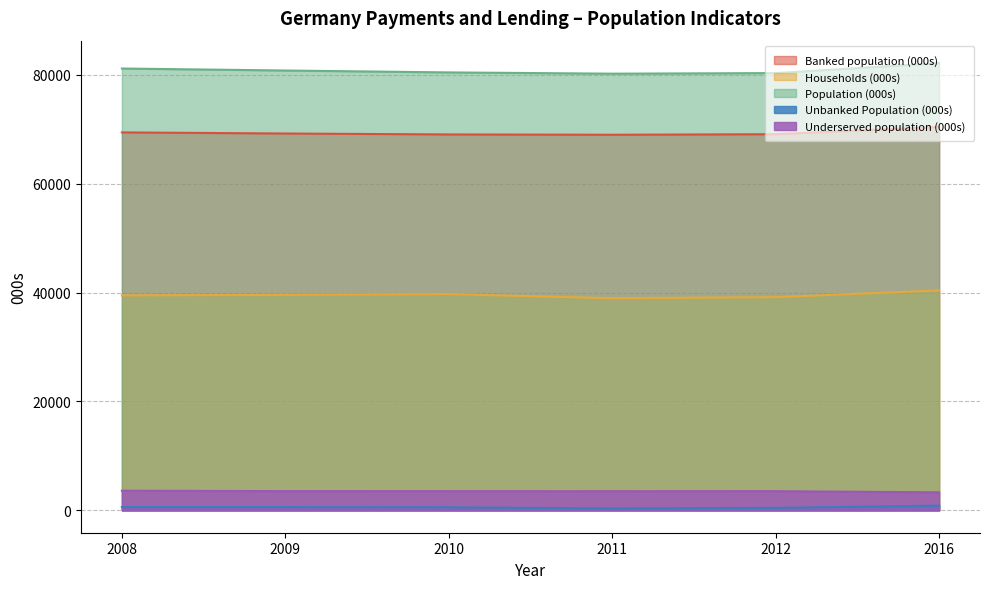

Which series has the largest total across all categories?

Population (000s)